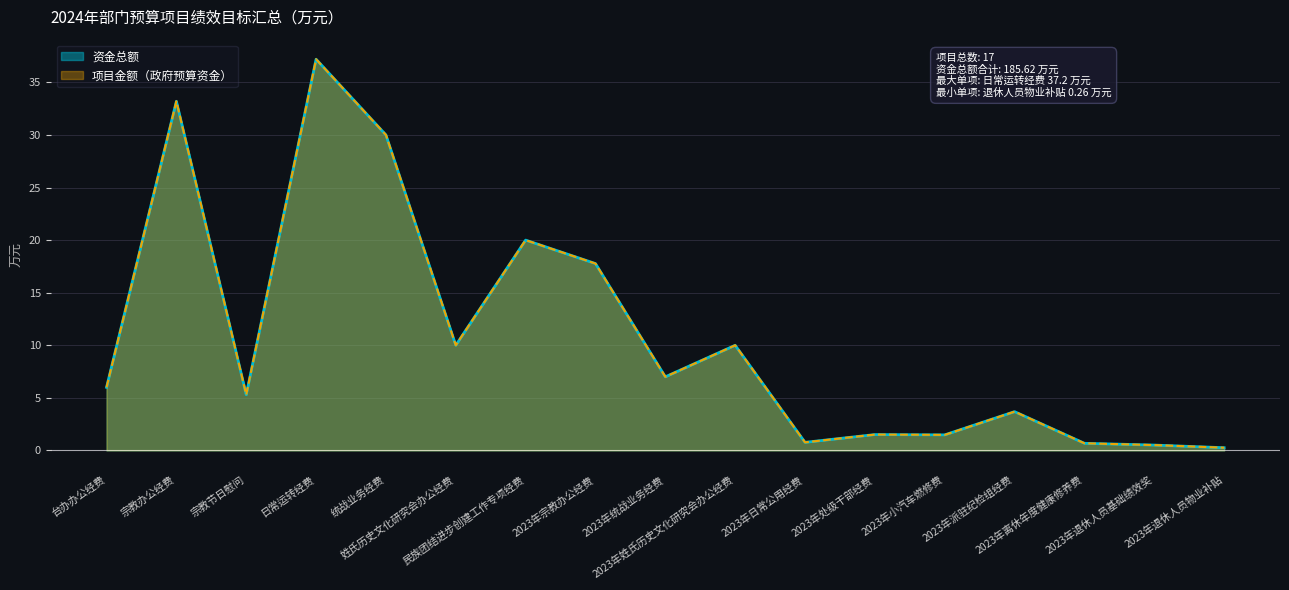

What position from the left is 2023年日常公用经费?

11